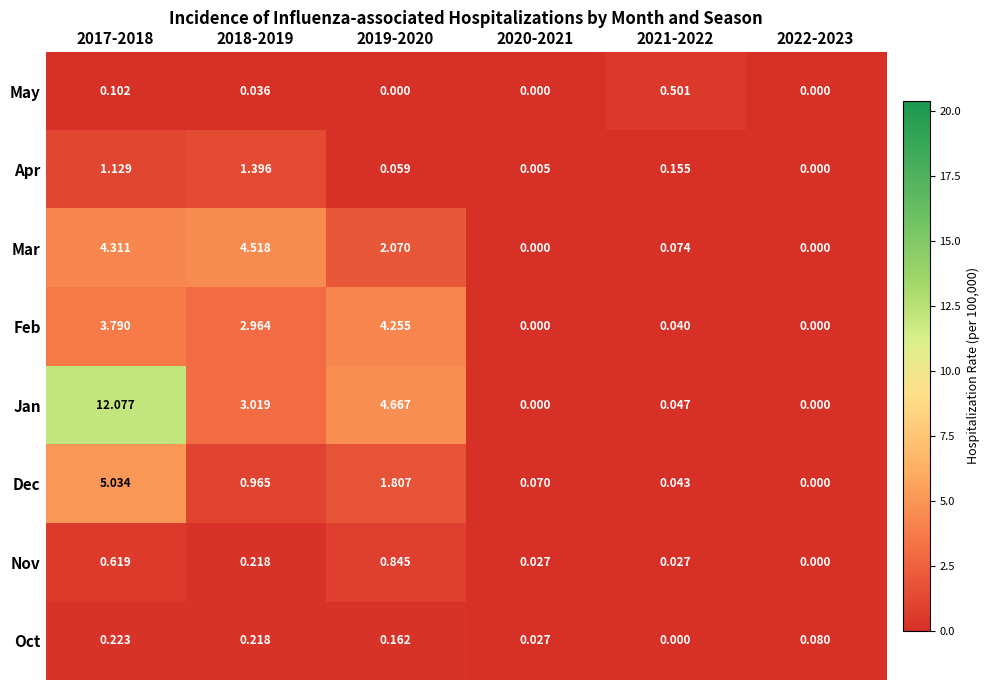

Which series changed the most between 2017-2018 and 2018-2019?

Jan